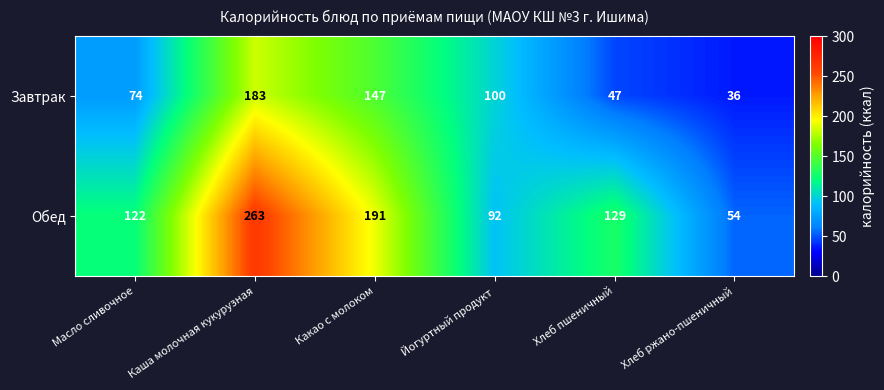

Which series has the largest total across all categories?

Обед